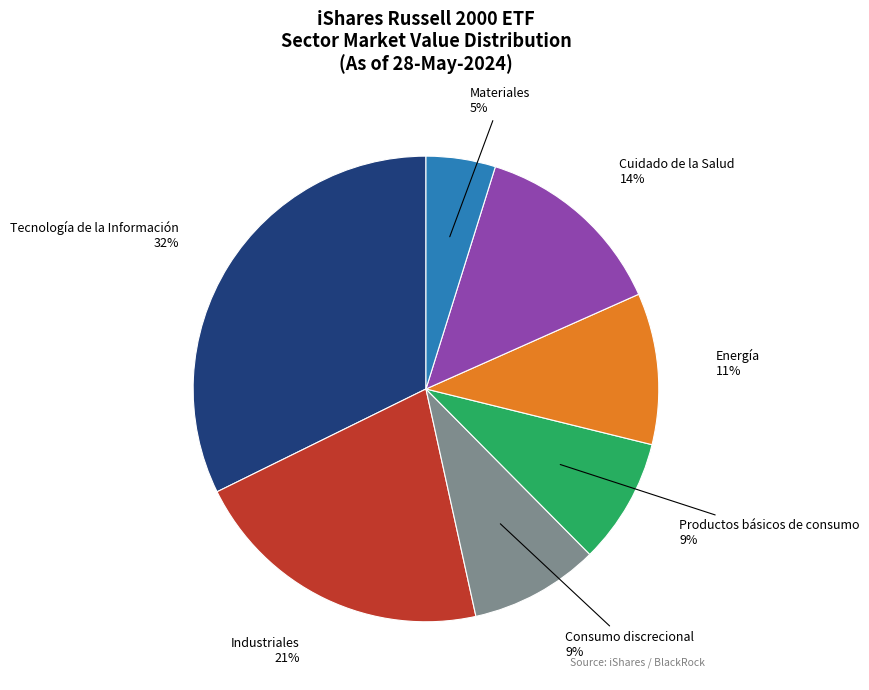

To the nearest percent, what is the difference between the largest and smallest slice percentages?

27%